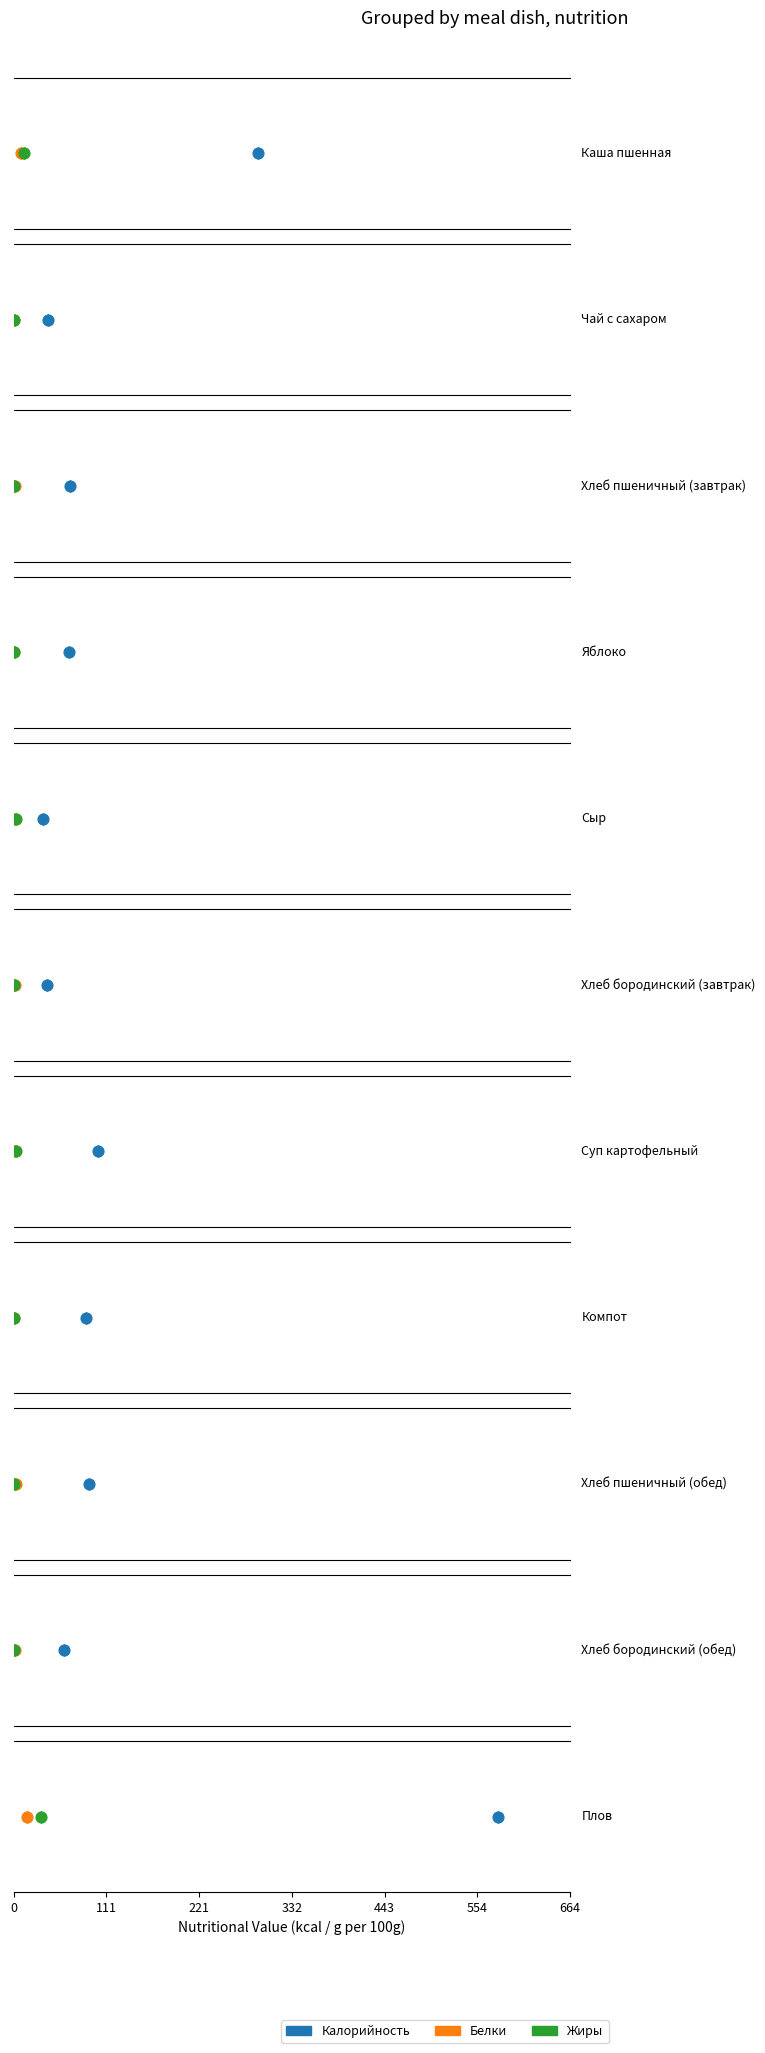

Which series reaches the minimum Y coordinate?

Жиры